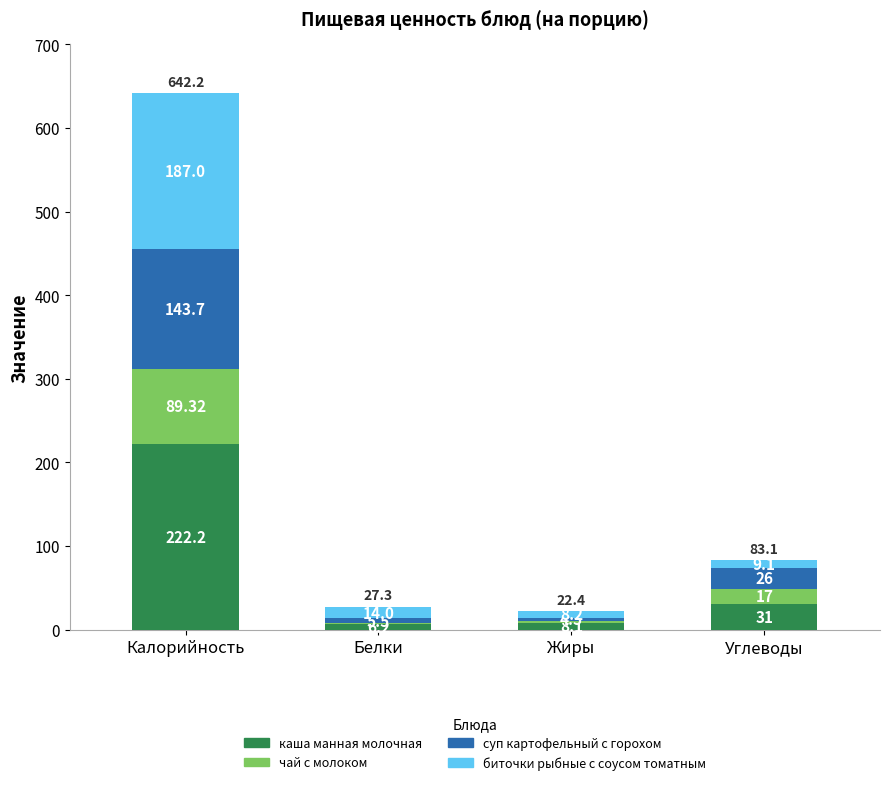

At which category is the sum across all series the highest?

Калорийность